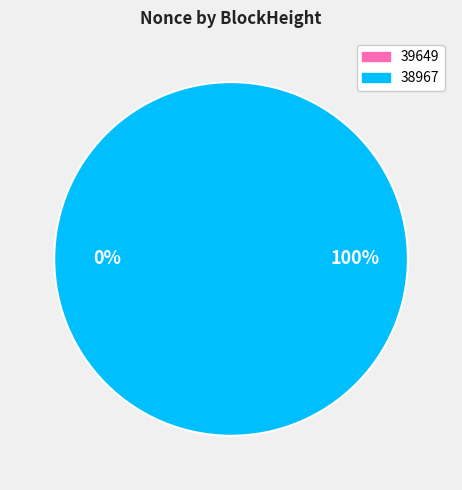

Count the number of slices in the pie.

2